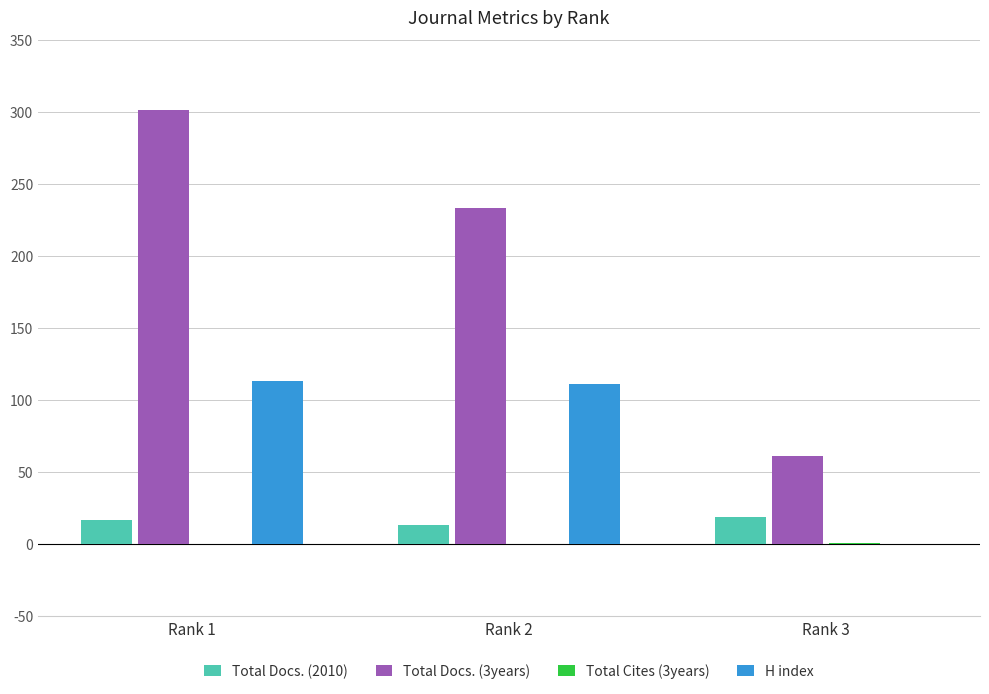

Between Rank 1 and Rank 2, which series saw the biggest shift?

Total Docs. (3years)